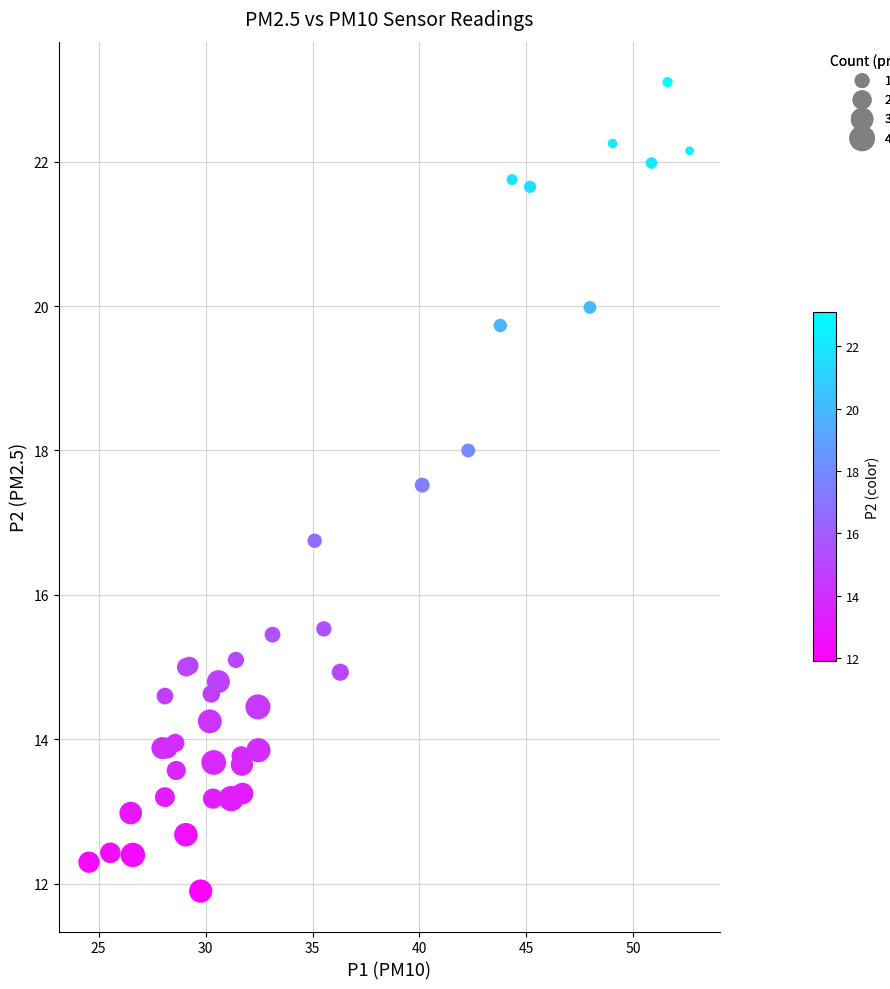

What Y value in the scatter plot is closest to 17?

16.8